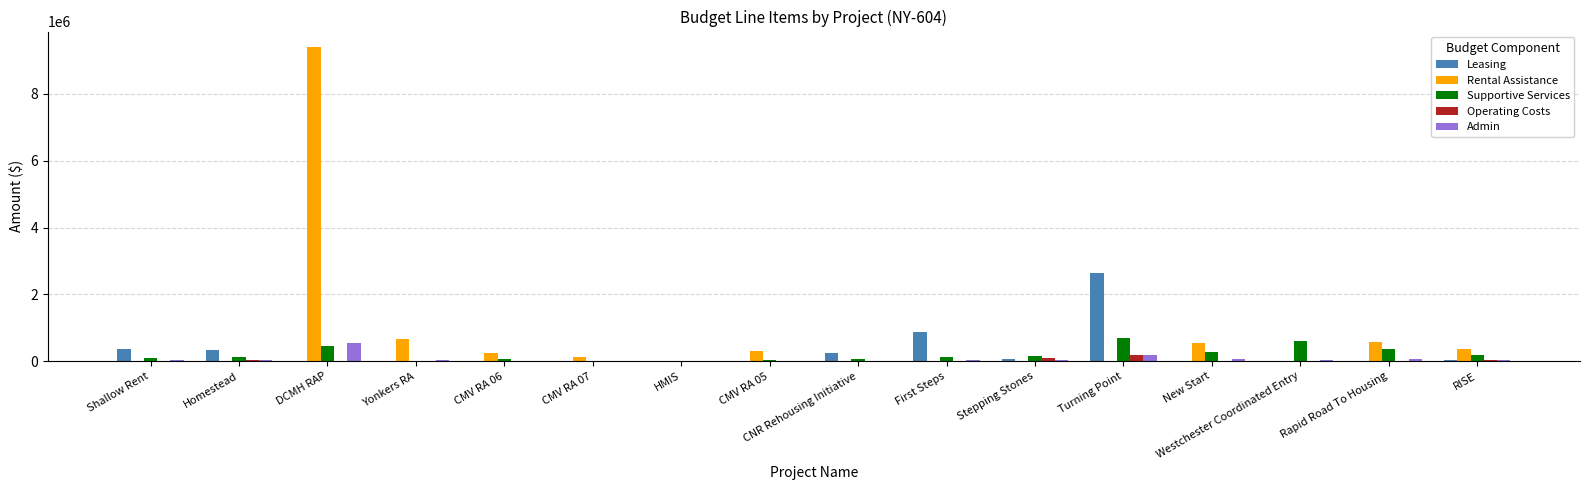

What is the maximum value shown in the chart?

9398316